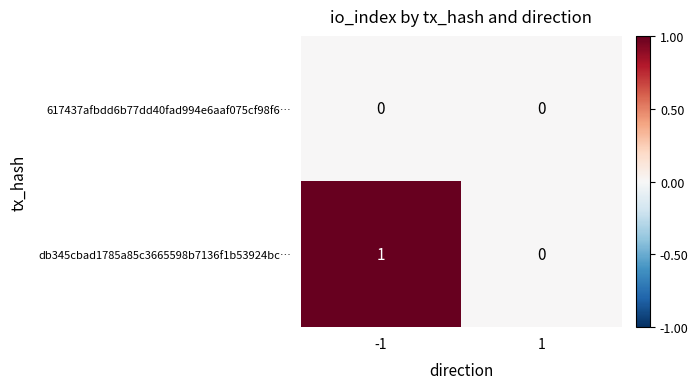

The value of db345cbad1785a85c3665598b7136f1b53924bc… at 1 is 0. True or false?

True